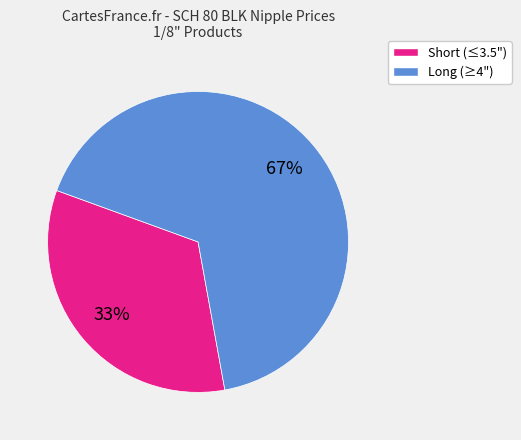

To the nearest percent, what percentage of the pie is Long (≥4")?

67%